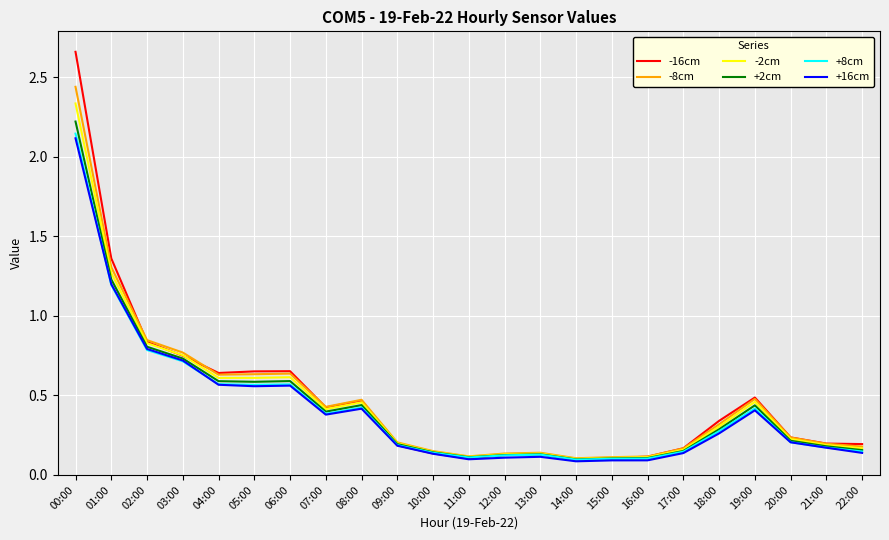

List the series in order of their peak value, highest first.

-16cm, -8cm, -2cm, +2cm, +8cm, +16cm